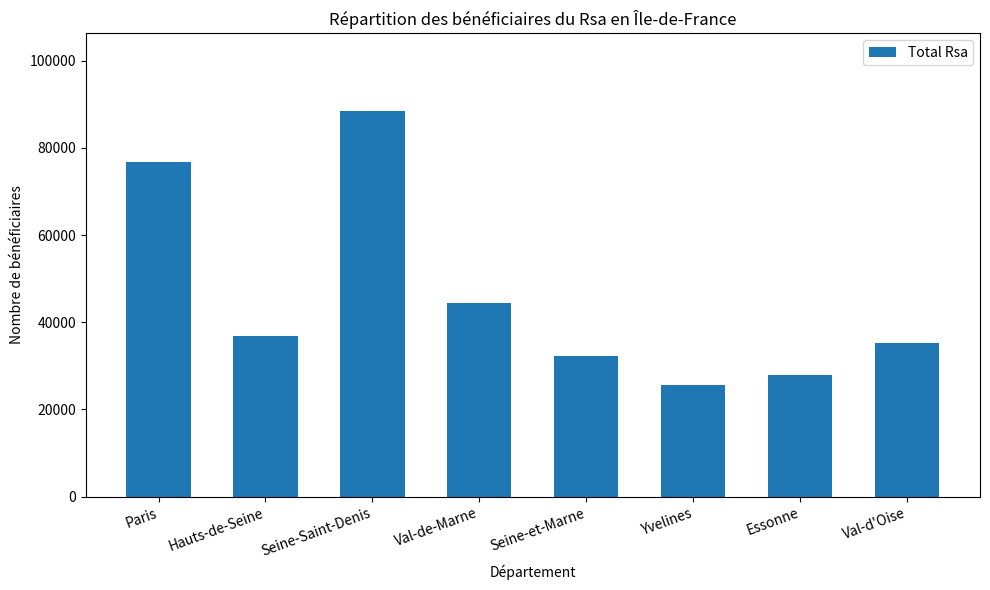

What is the change in value from Seine-Saint-Denis to Val-d'Oise?

-53345